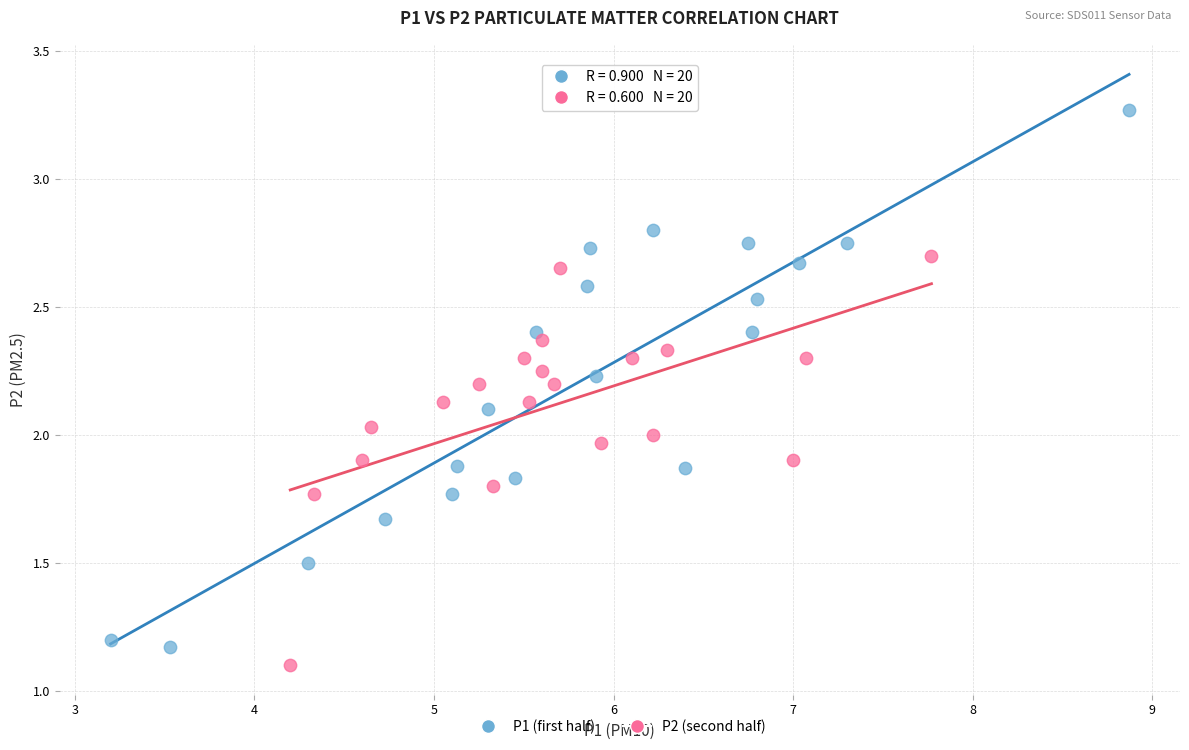

Which series contains the highest Y value?

P1 (first half)